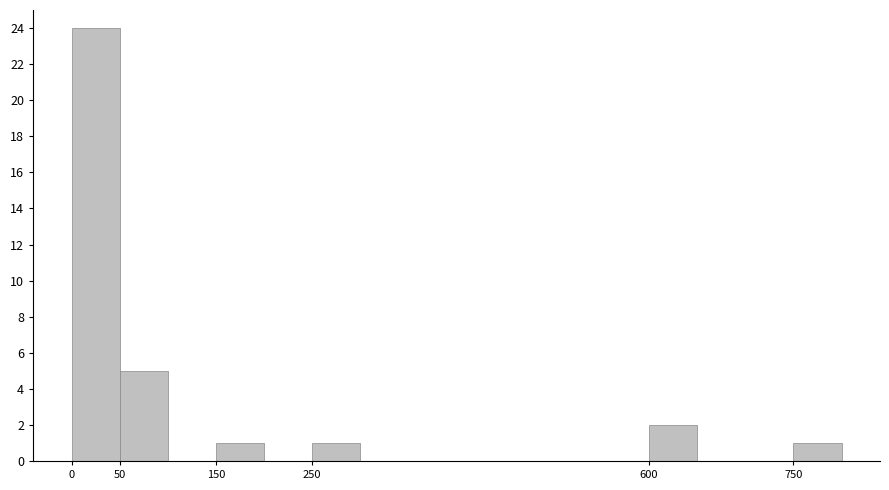

How tall is the bar that spans 50 to 100 on the x-axis? The values are not printed on the chart, so give them approximately, as read against the axis.

5